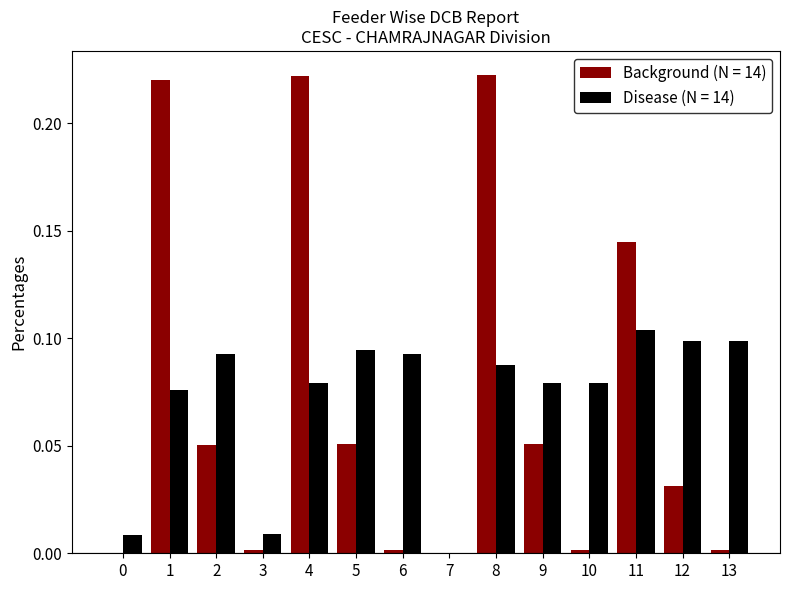

Between 5 and 11, which series saw the biggest shift?

Background (N = 14)